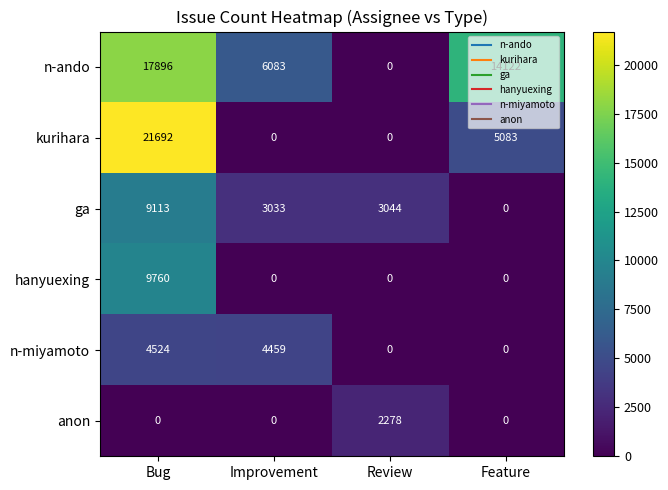

At which category is the sum across all series the highest?

Bug